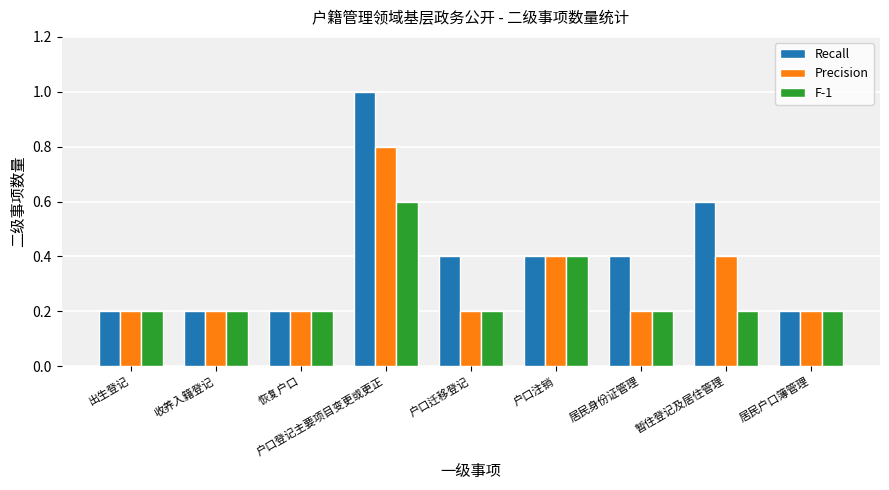

What value does the F-1 series have at 户口迁移登记?

0.2